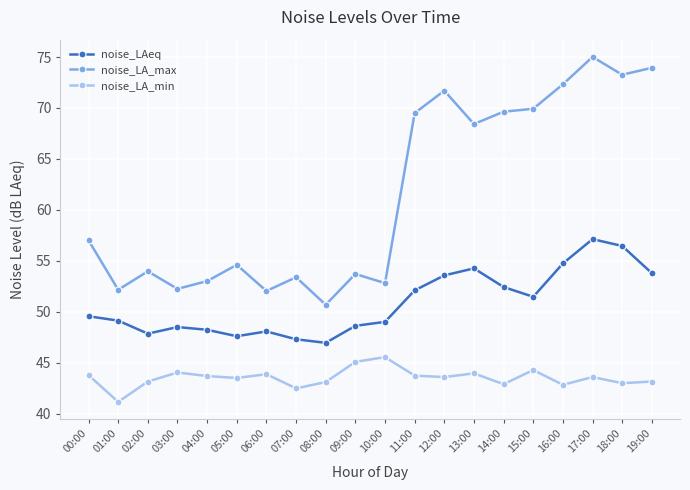

What is the minimum value shown in the chart?

41.1